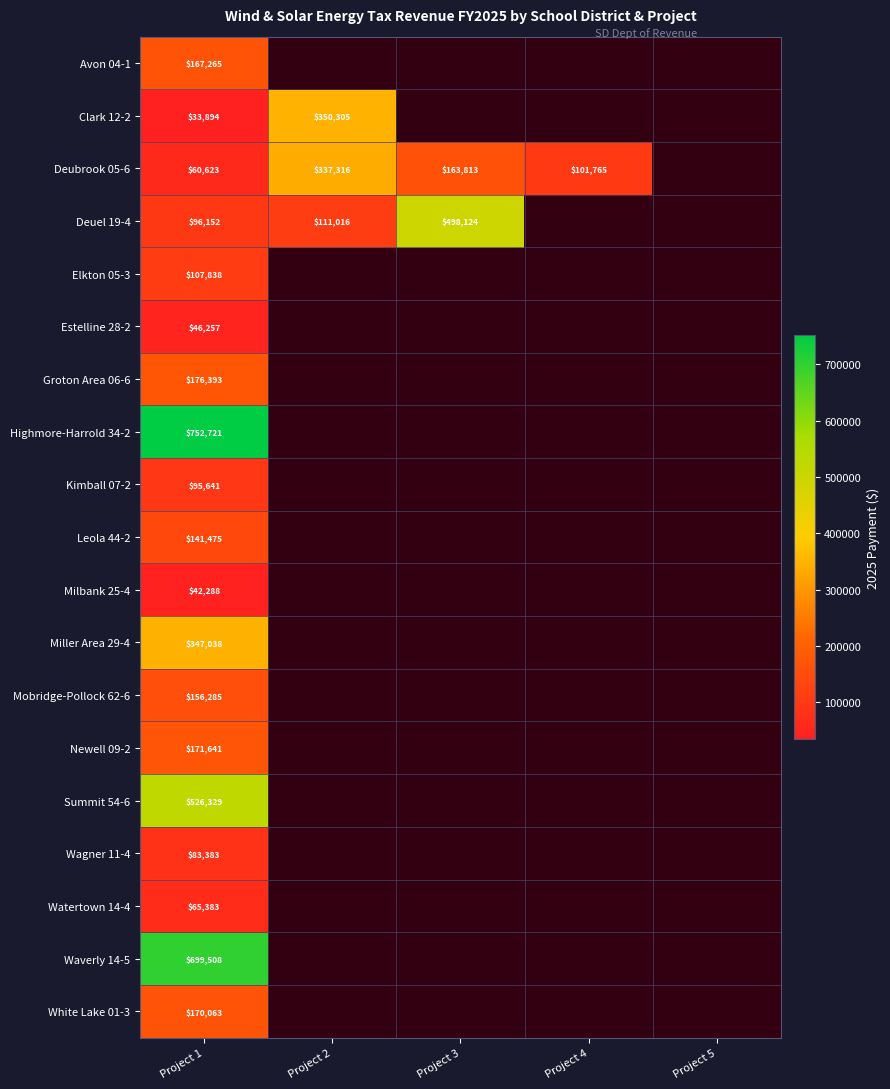

Read the Estelline 28-2 value at Project 1.

46256.7